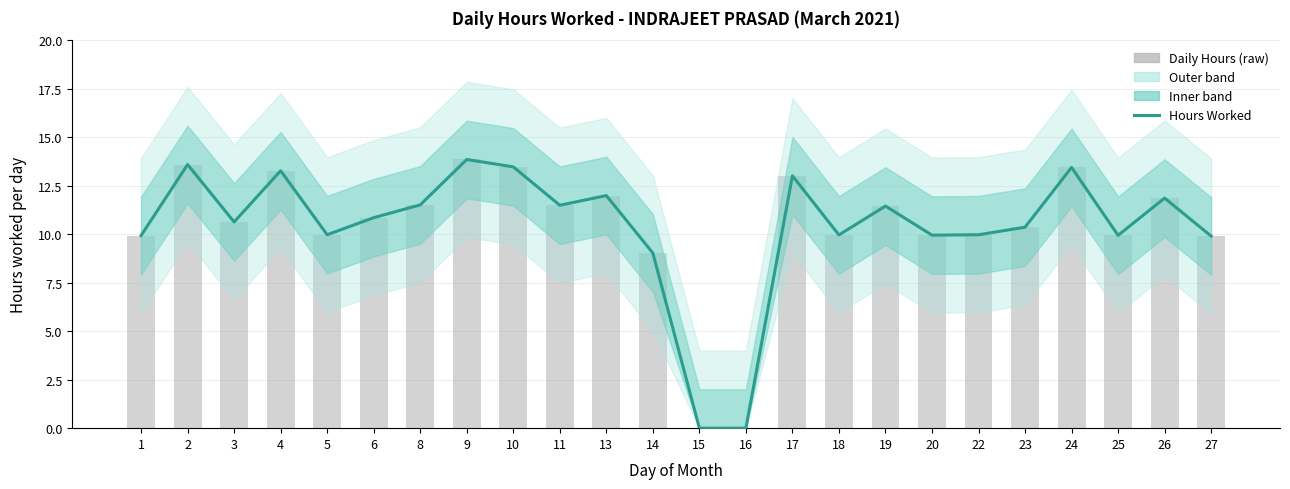

Which label corresponds to the smallest value in the chart?

15